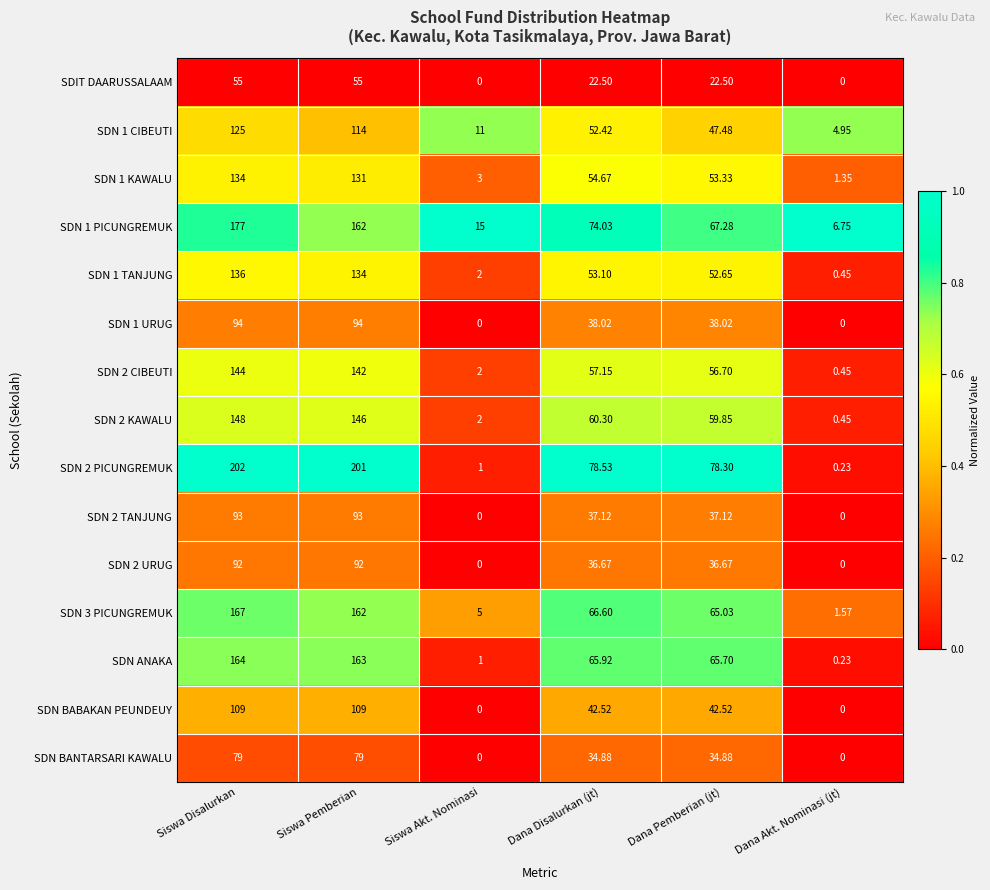

How many distinct data groups are displayed?

15